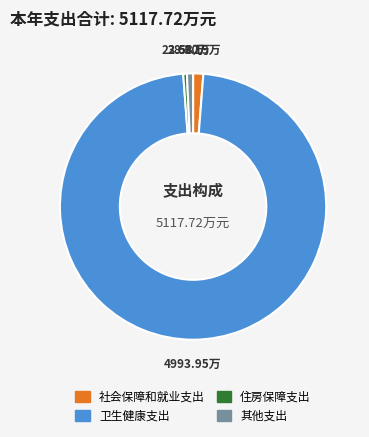

Is it true that 其他支出 is 1% of the pie?

True